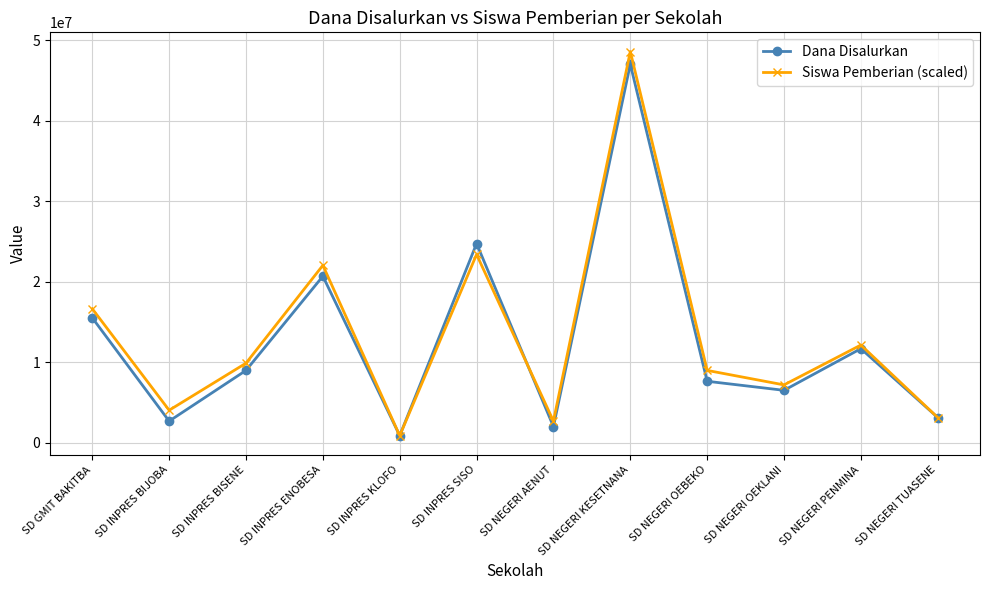

What is the value of the Siswa Pemberian (scaled) point at the 11th from the left?

12150000